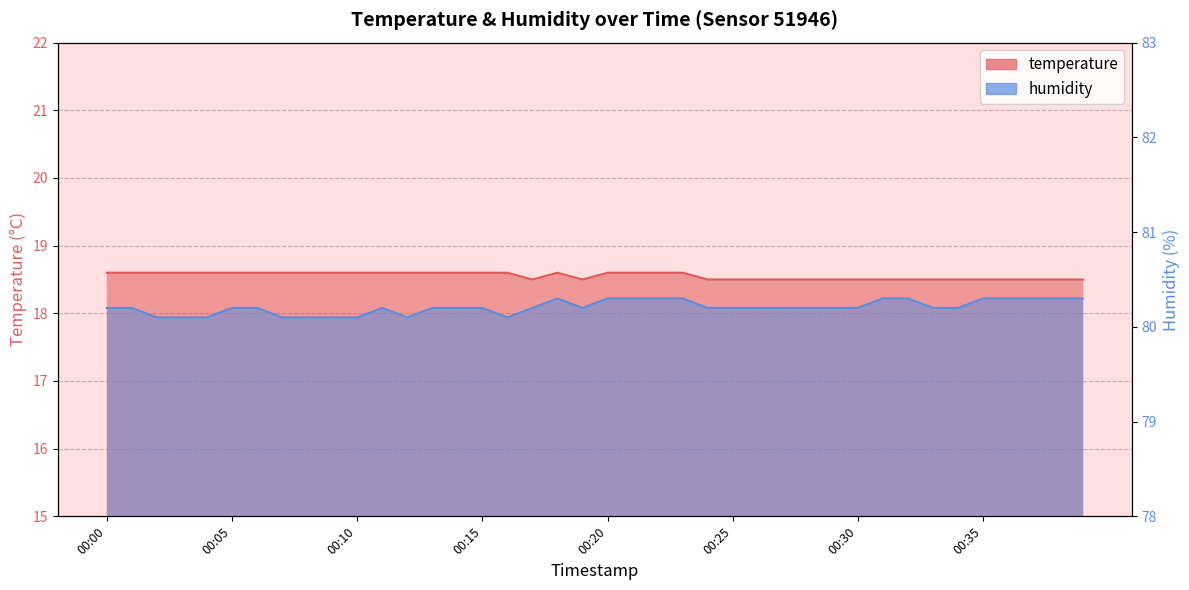

Which has a higher value, 00:38 or 00:09?

00:09